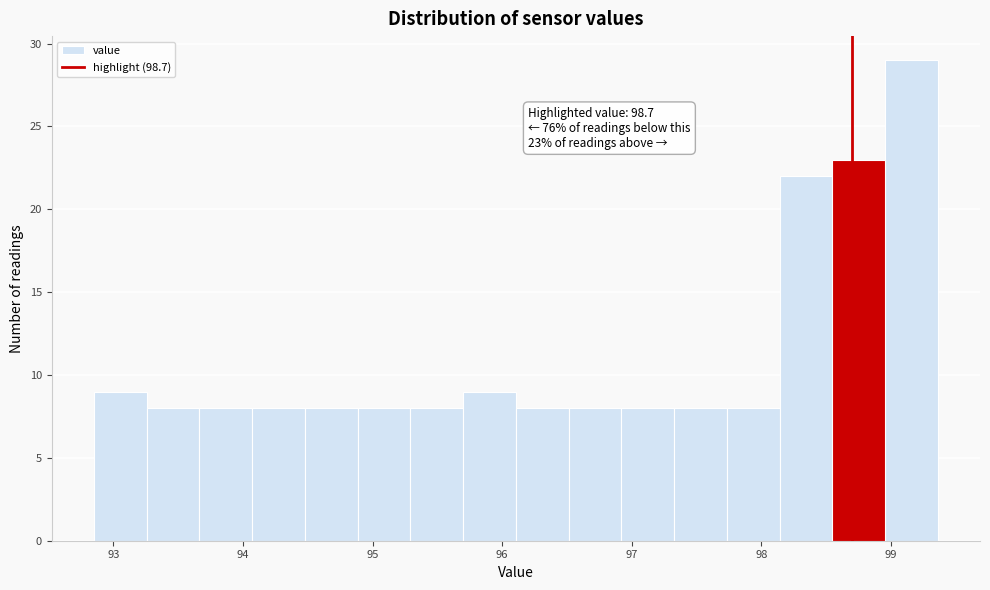

Over which range of the x-axis is the bar tallest?

99.0 to 99.4